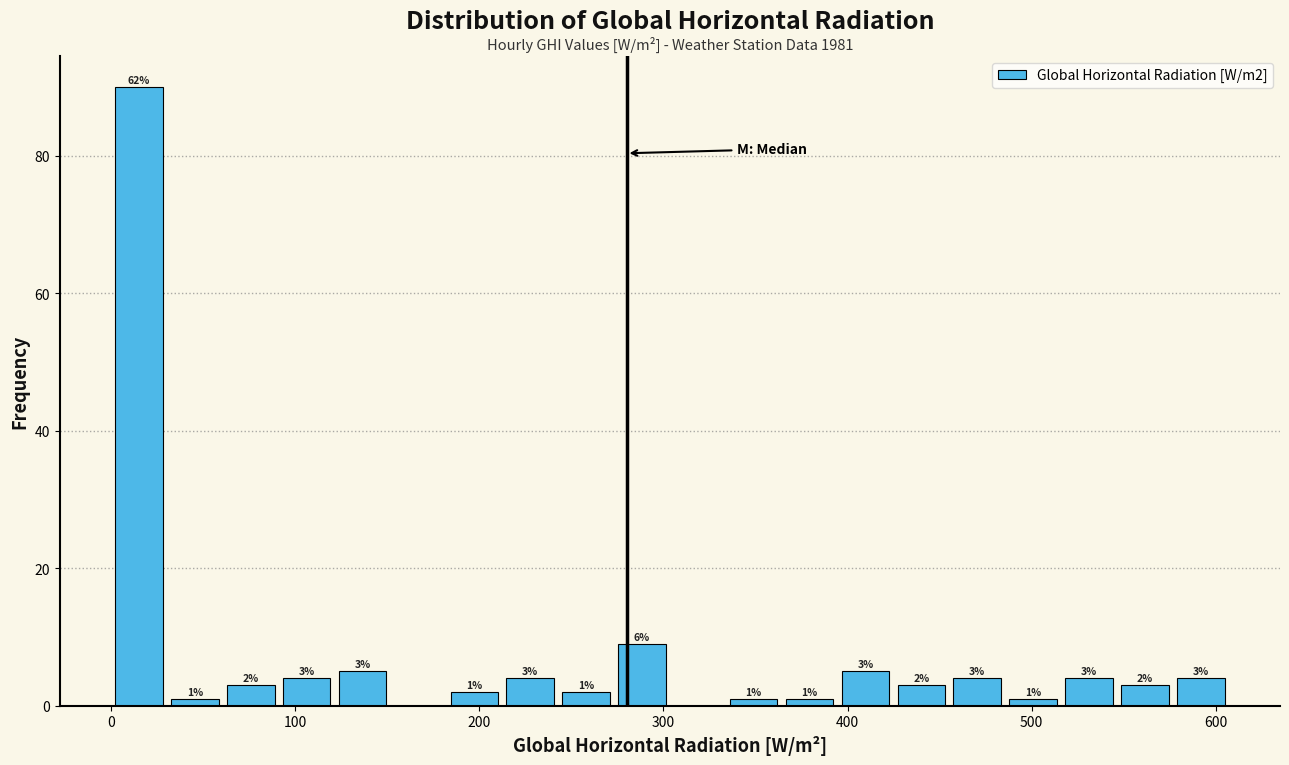

Read against the x-axis, roughly where is the centre of the tallest bar?

20